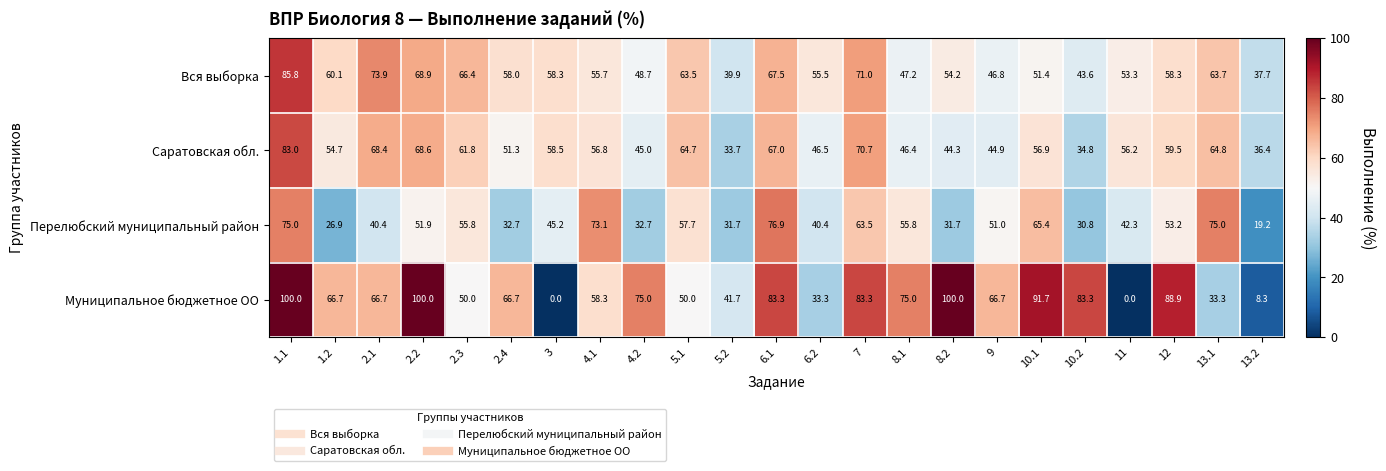

What is the greatest value displayed?

100.0